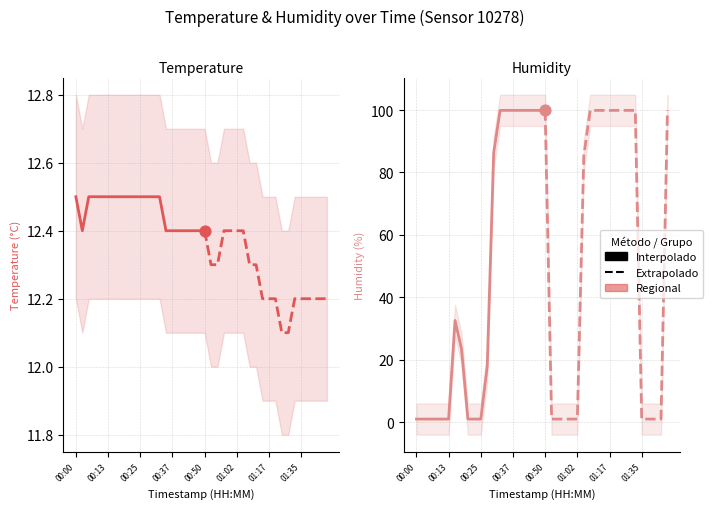

At how many categories does at least one series exceed 77?

19